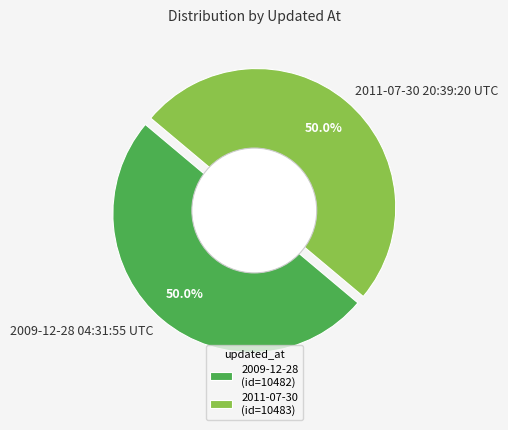

Rank the categories by value from lowest to highest.

2009-12-28 04:31:55 UTC, 2011-07-30 20:39:20 UTC